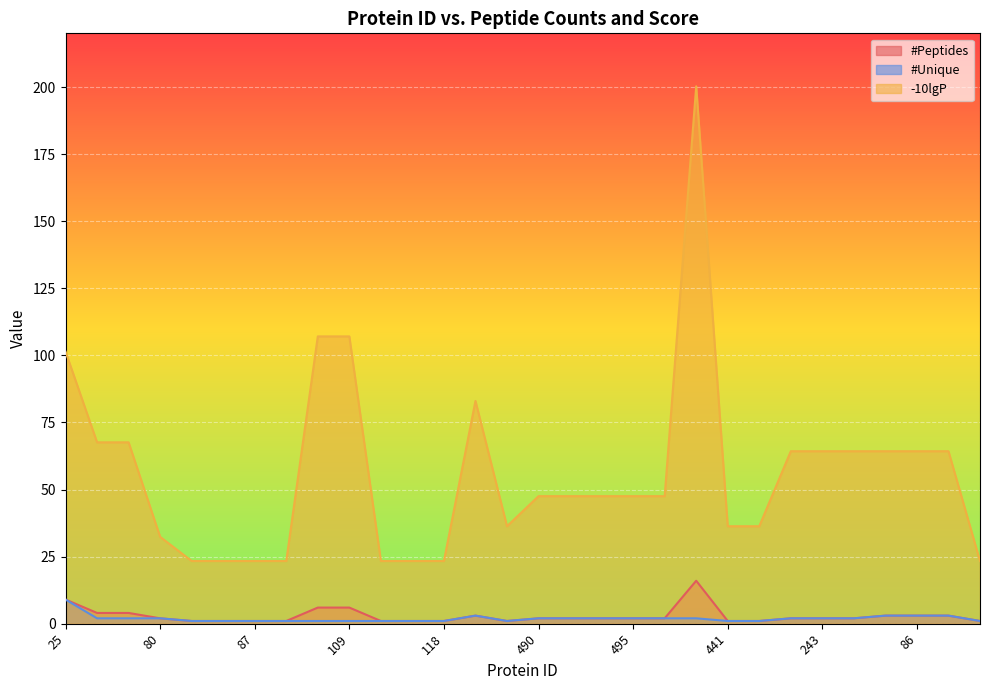

What is the average value of the #Unique series?

1.9